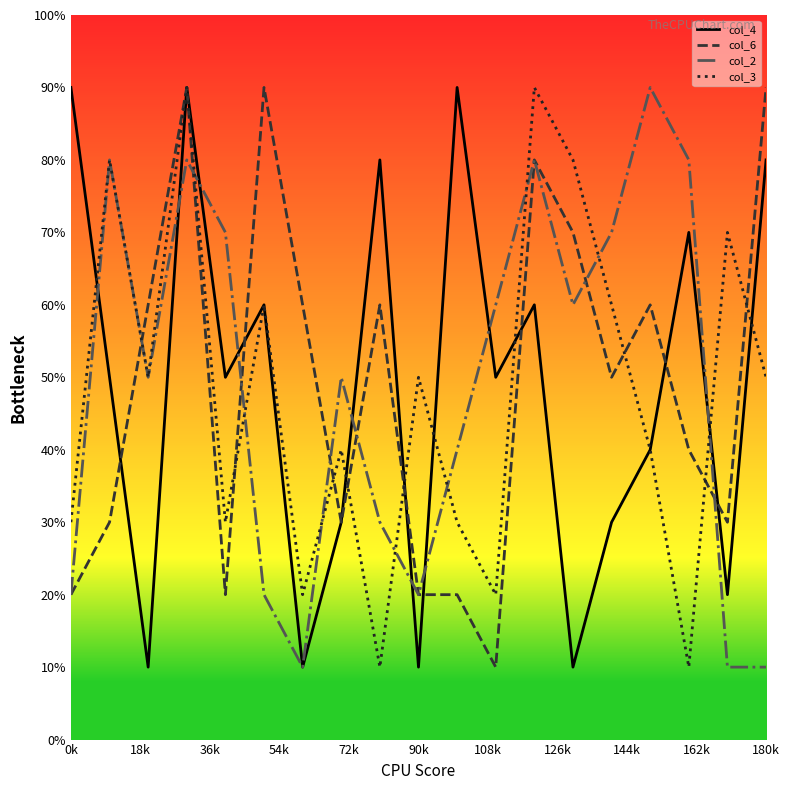

Reading right to left, what are all the values shown in this chart?

col_4: 80	20	70	40	30	10	60	50	90	10	80	30	10	60	50	90	10	50	90
col_6: 90	30	40	60	50	70	80	10	20	20	60	30	60	90	20	90	60	30	20
col_2: 10	10	80	90	70	60	80	60	40	20	30	50	10	20	70	80	50	80	20
col_3: 50	70	10	40	60	80	90	20	30	50	10	40	20	60	30	90	50	80	30